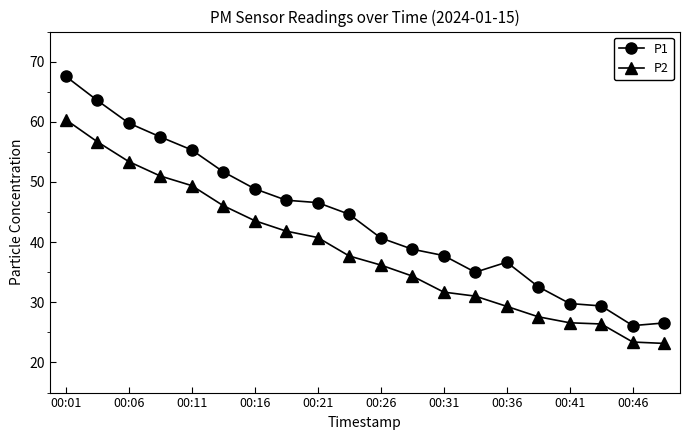

How many values in the P2 series exceed 37?

10